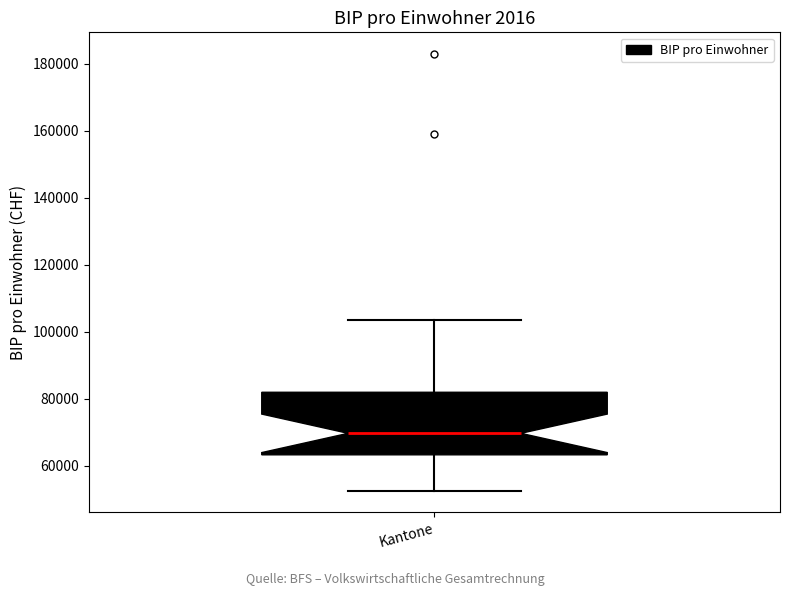

Where does the median line of the box for Kantone sit on the y-axis? The values are not printed on the chart, so give them approximately, as read against the axis.

70000